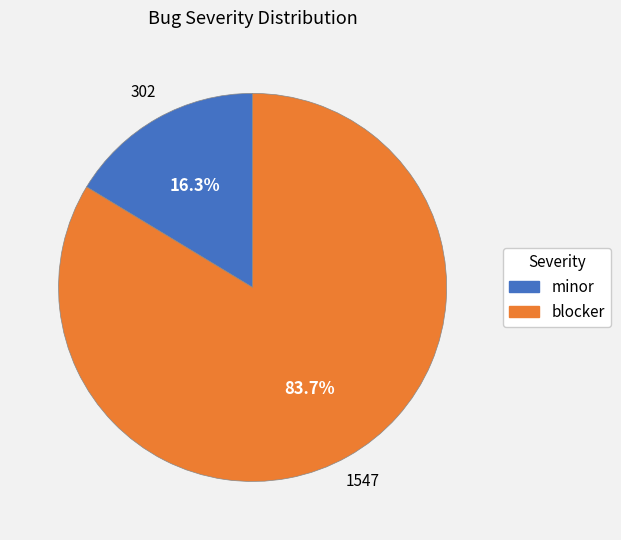

The minor slice represents 7% of the pie. True or false?

False